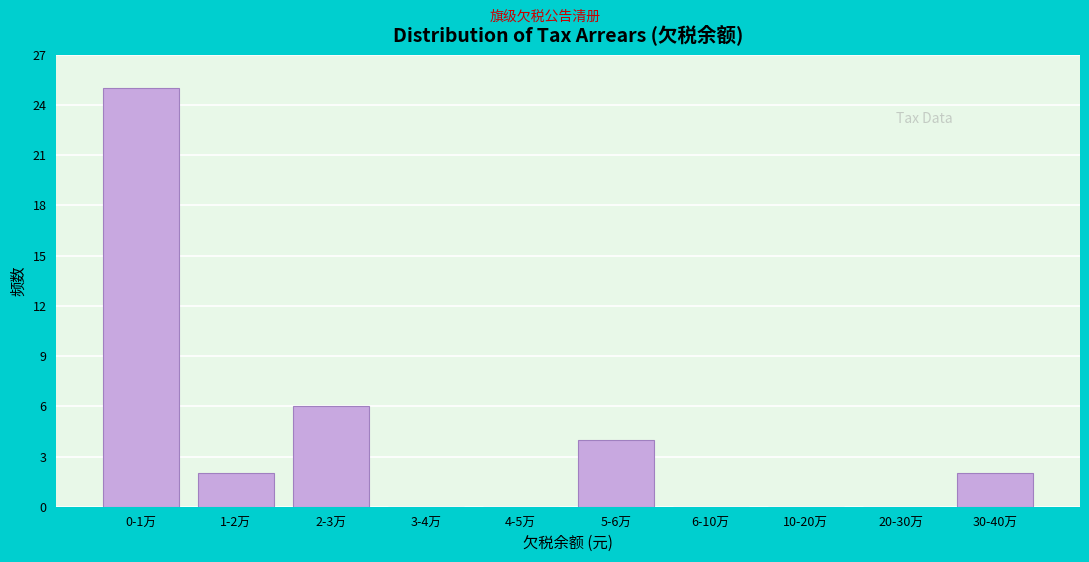

Reading left to right, list all the values displayed in this chart.

0-1万=25	1-2万=2	2-3万=6	3-4万=0	4-5万=0	5-6万=4	6-10万=0	10-20万=0	20-30万=0	30-40万=2